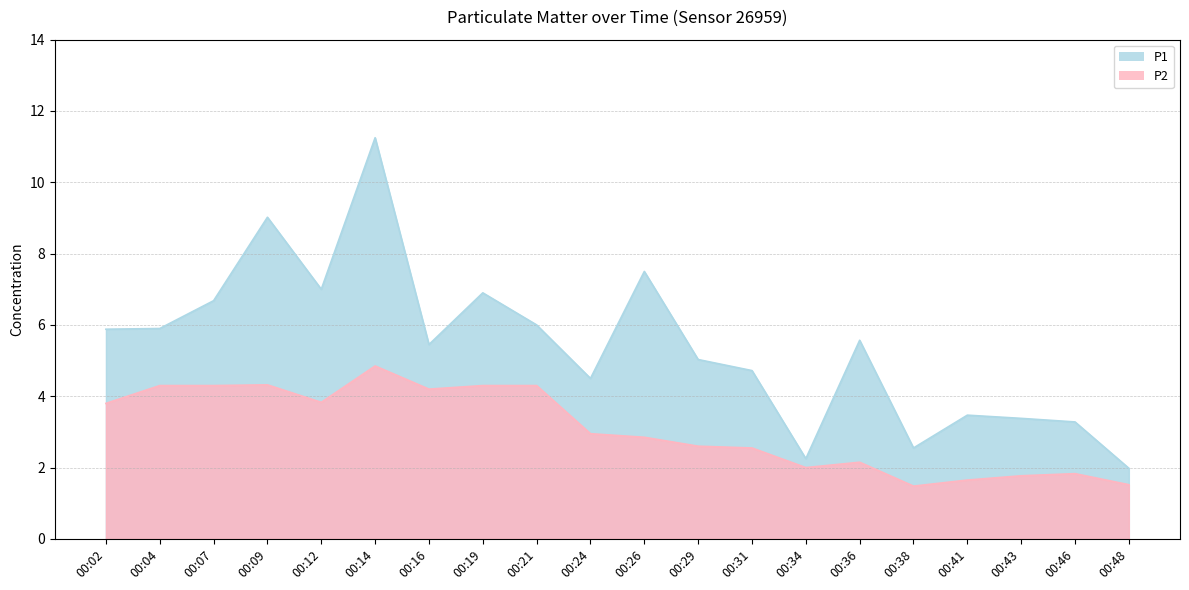

Which label corresponds to the smallest value in the chart?

00:38